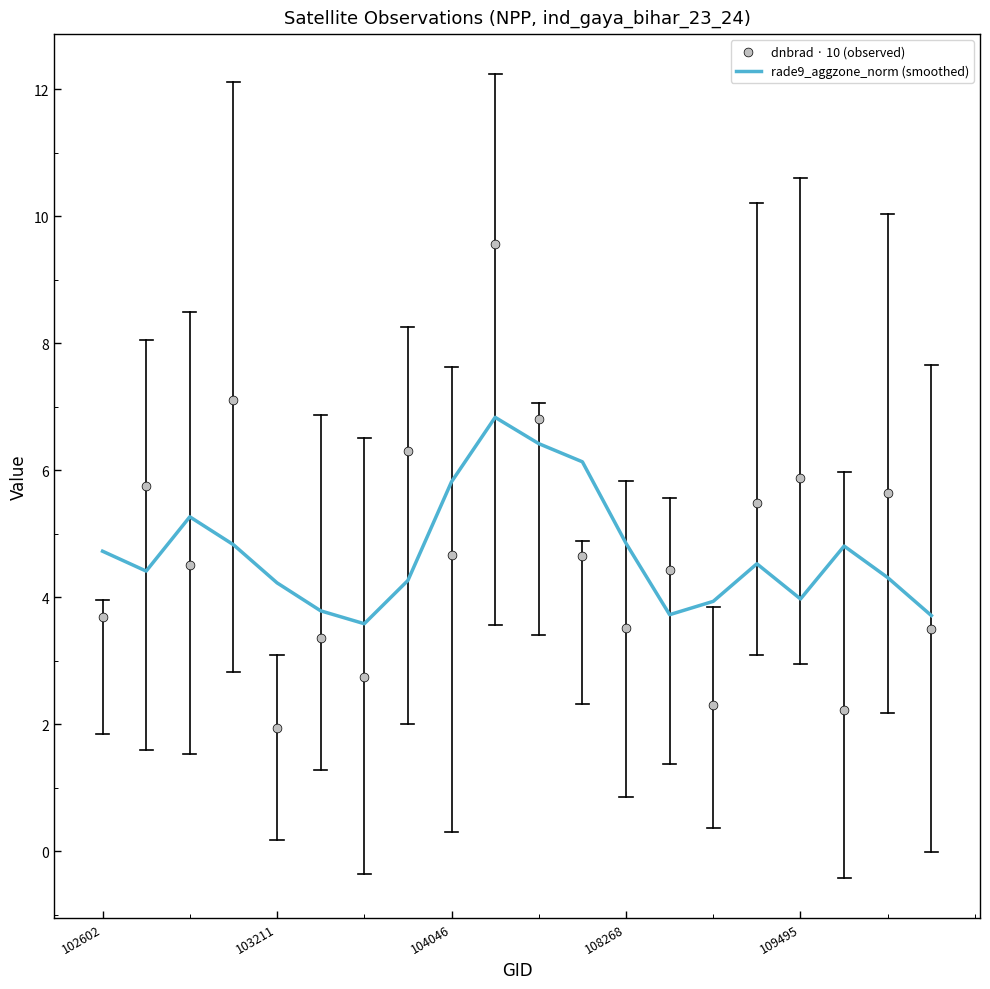

True or false: rade9_aggzone_norm (smoothed) has a value of 4.8 at 108268.

True